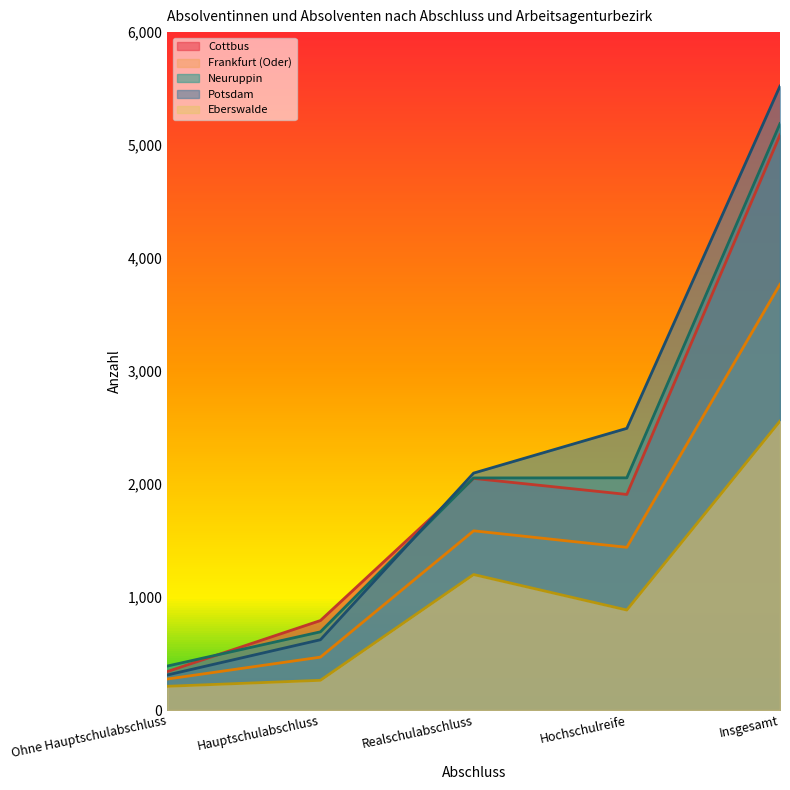

What is the difference between the second highest and minimum values in the Cottbus series?

1710